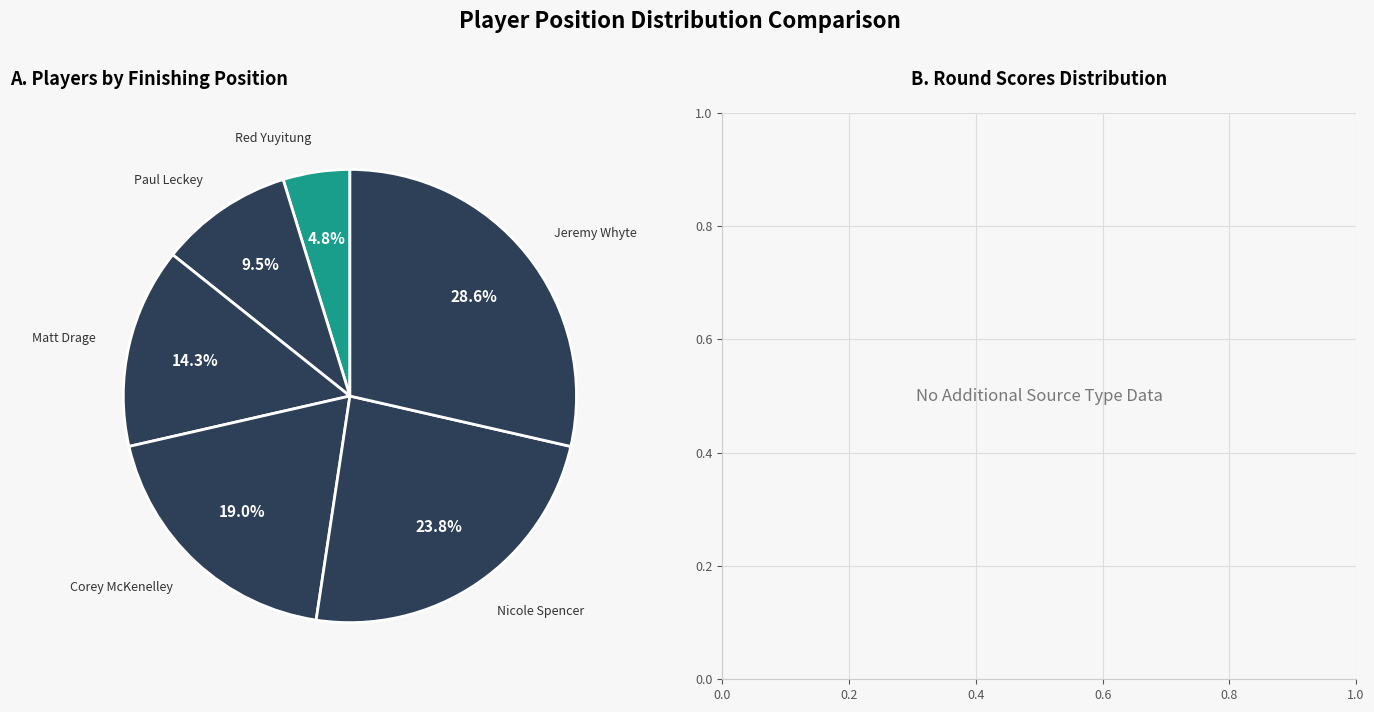

How many segments does this pie chart have?

6